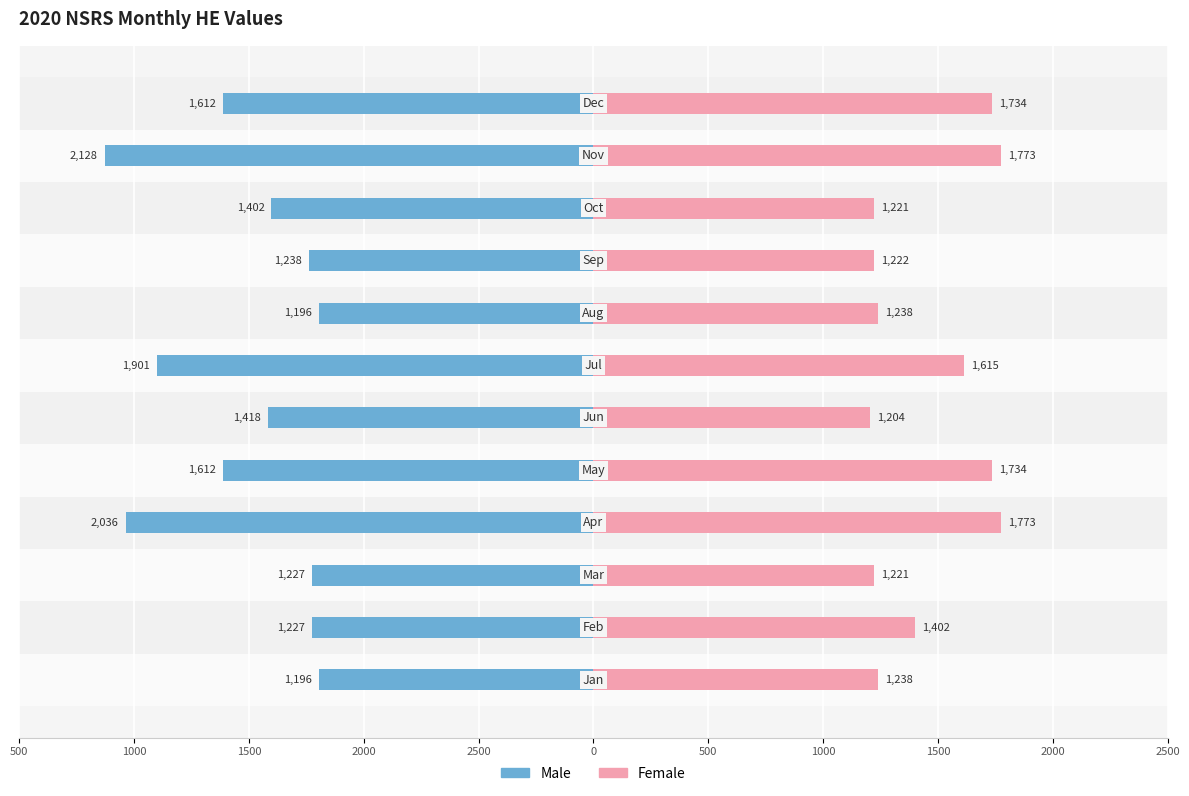

How many series are shown in this chart?

2